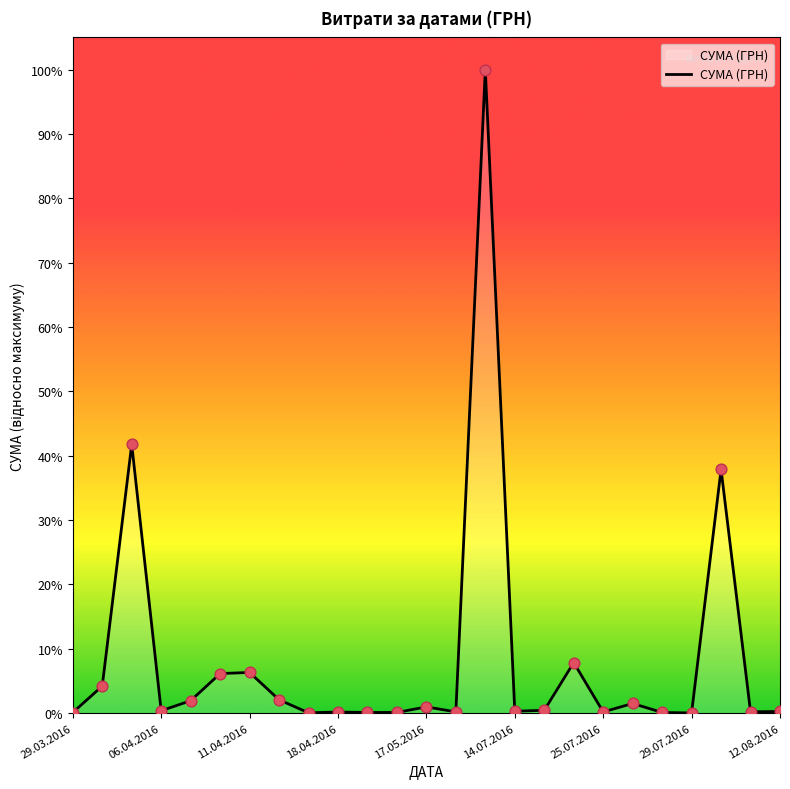

What is the difference between the maximum and minimum values?

100.0